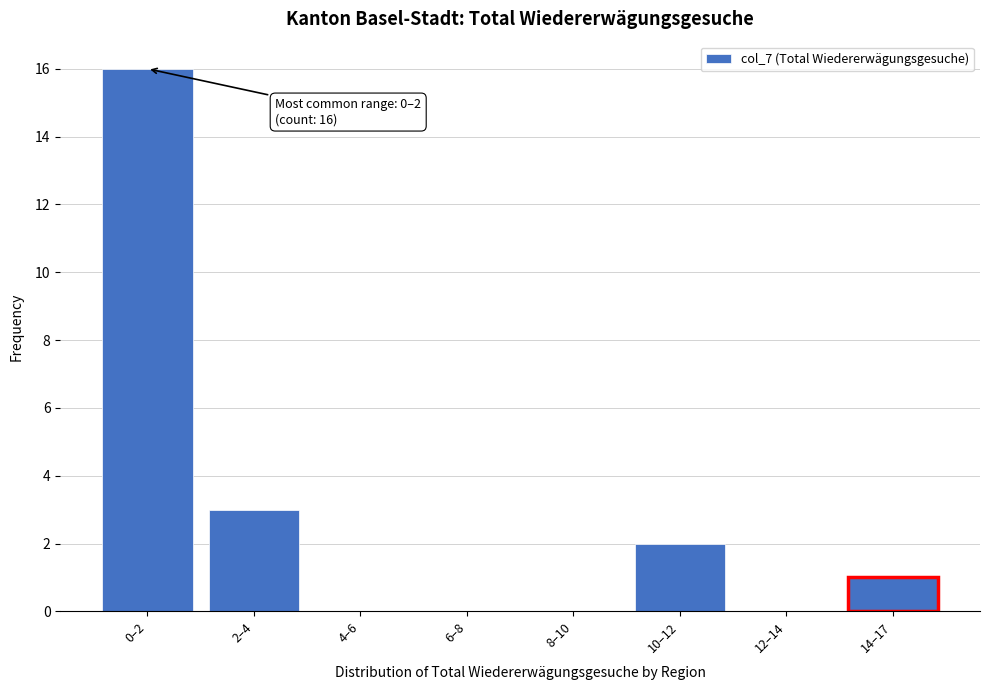

Reading left to right, what are all the values shown in this chart?

0–2=16	2–4=3	4–6=0	6–8=0	8–10=0	10–12=2	12–14=0	14–17=1